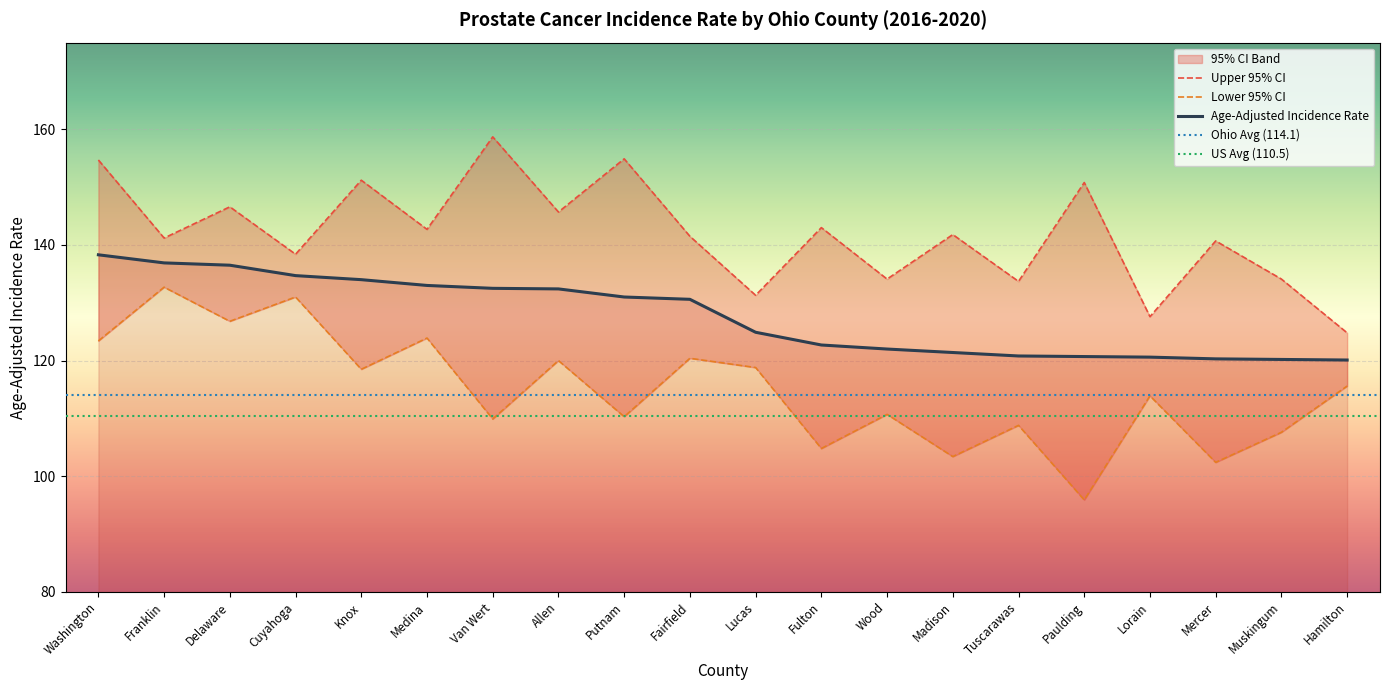

What is the maximum value for Age-Adjusted Incidence Rate?

138.3